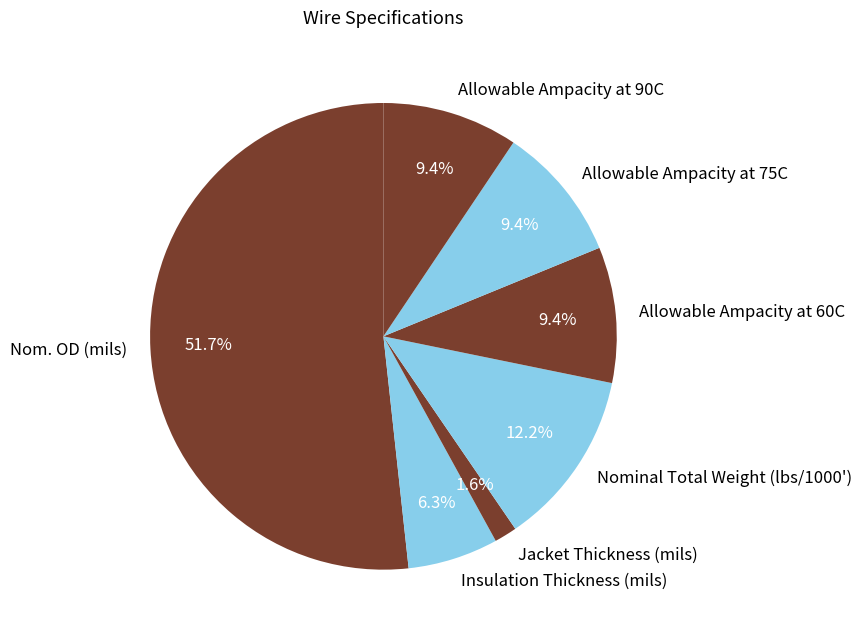

Count the number of slices in the pie.

7